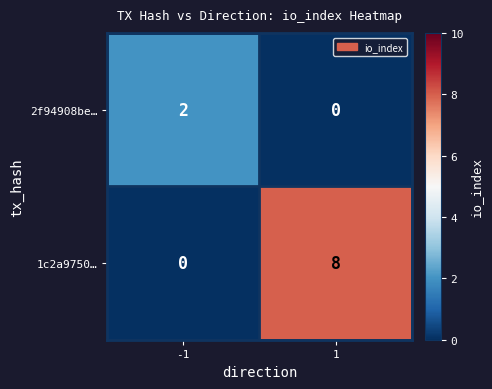

List the series in order of their peak value, highest first.

1c2a9750…, 2f94908be…